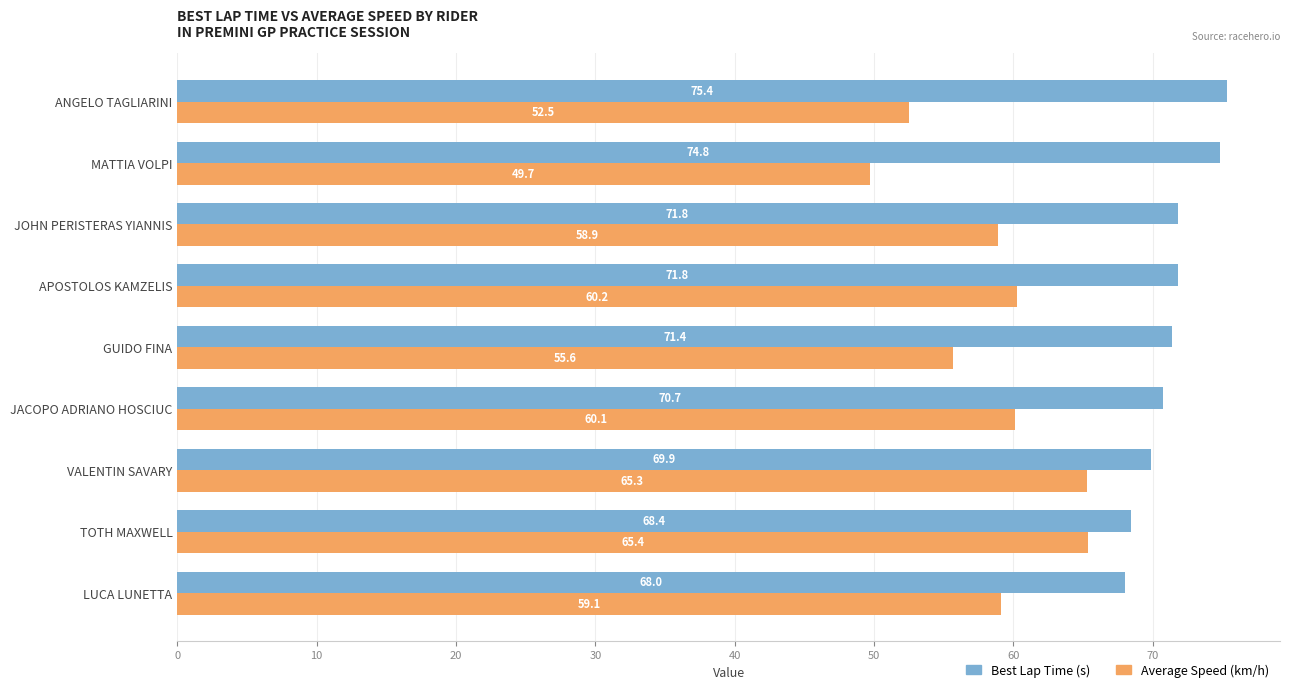

What is the average value of the Best Lap Time (s) series?

71.4